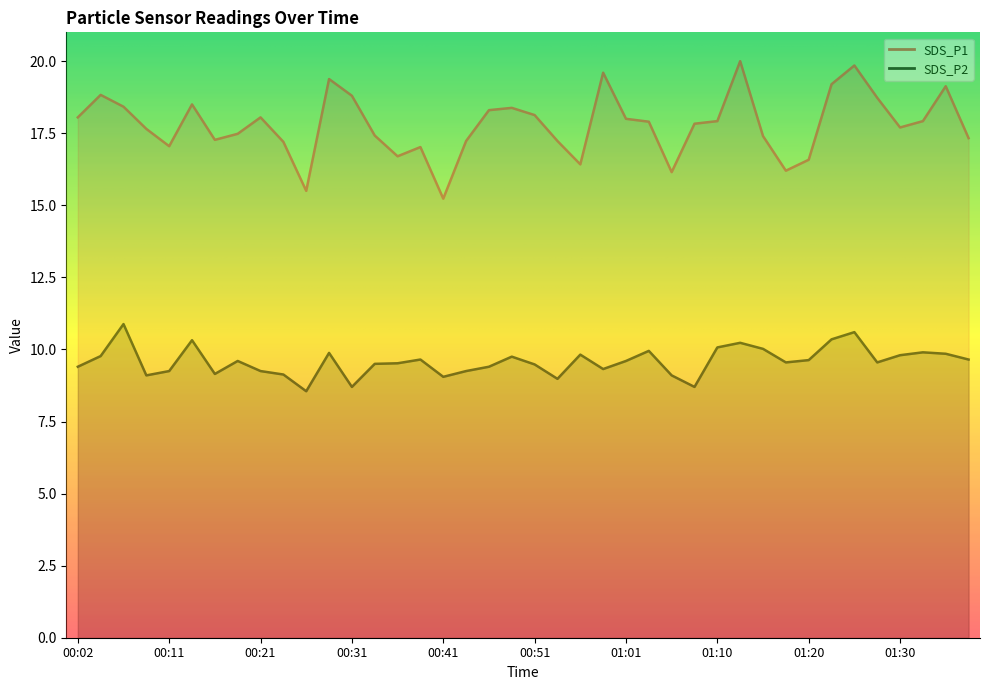

What is the lowest value of the SDS_P1 series?

15.2